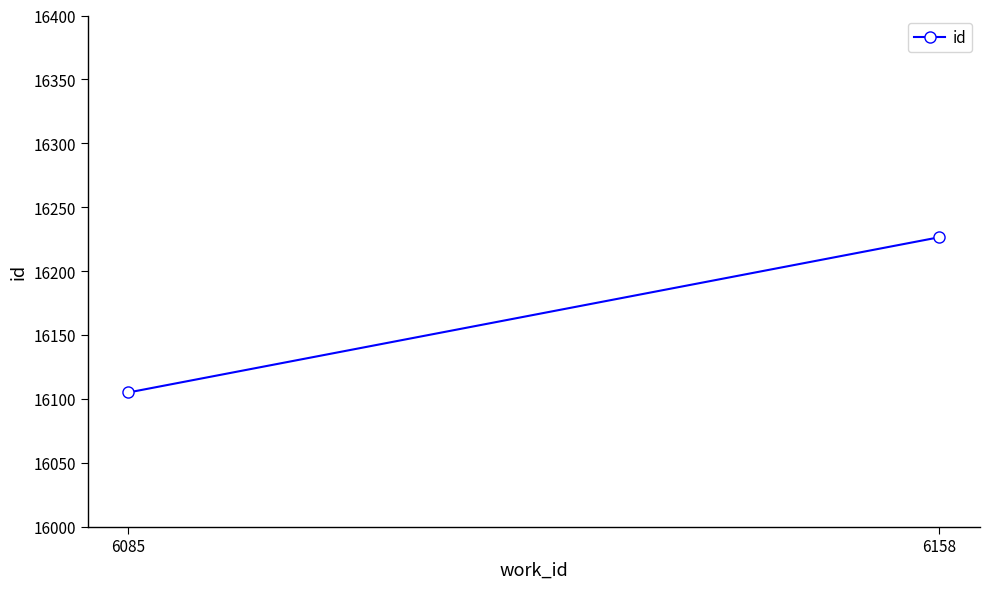

What is the value of the 2nd point from the left?

16226.5